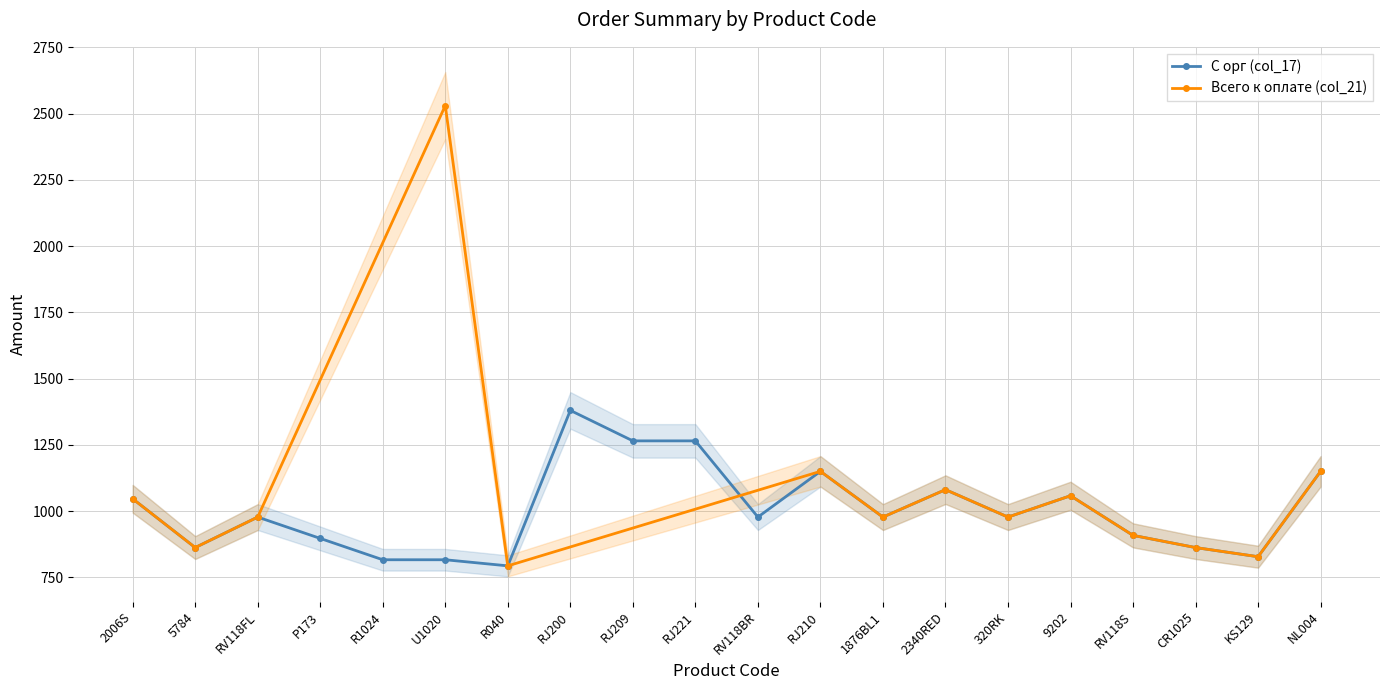

The С орг (col_17) series shows 283.7 at 320RK. True or false?

False